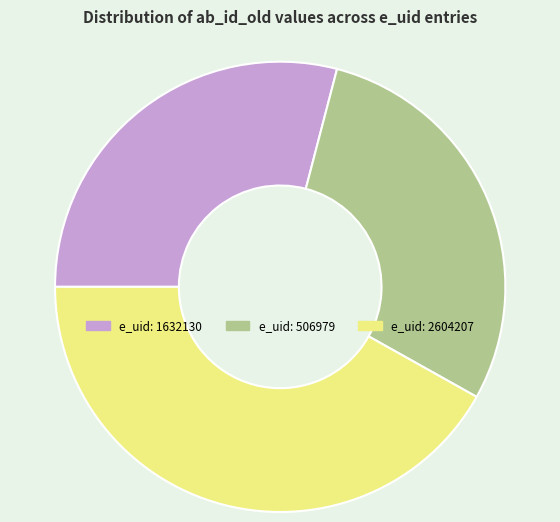

Count the number of slices in the pie.

3